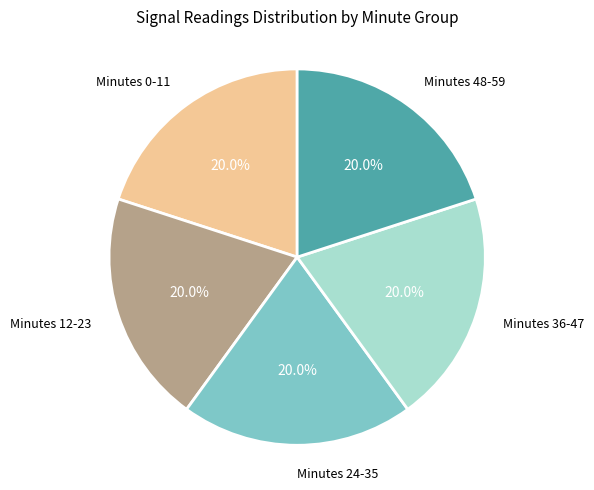

Does any single category account for the majority?

No